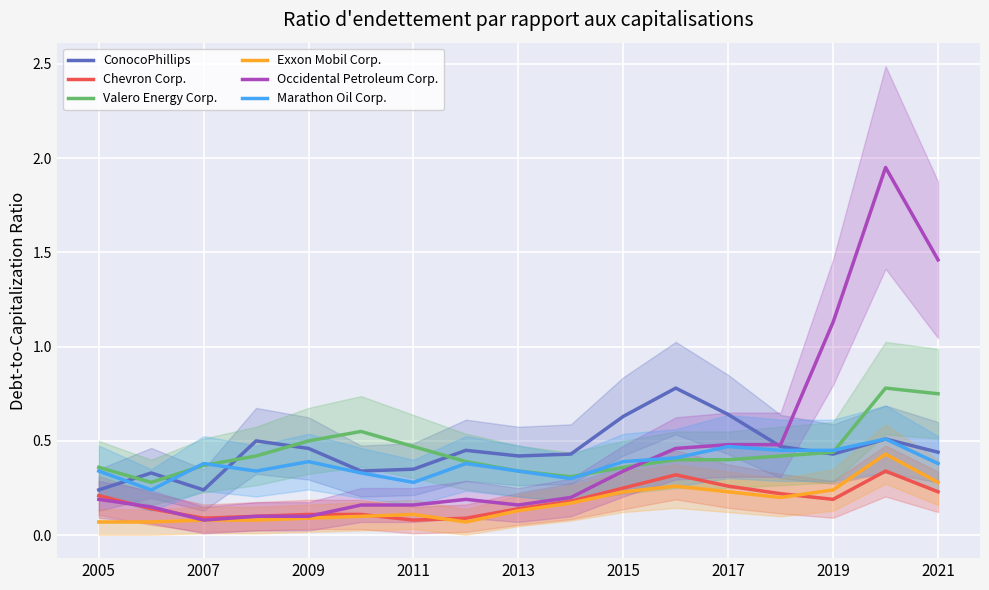

How many intersections are there between ConocoPhillips and Valero Energy Corp.?

6